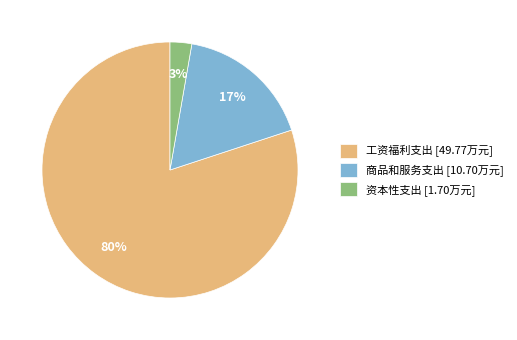

Count the number of slices in the pie.

3